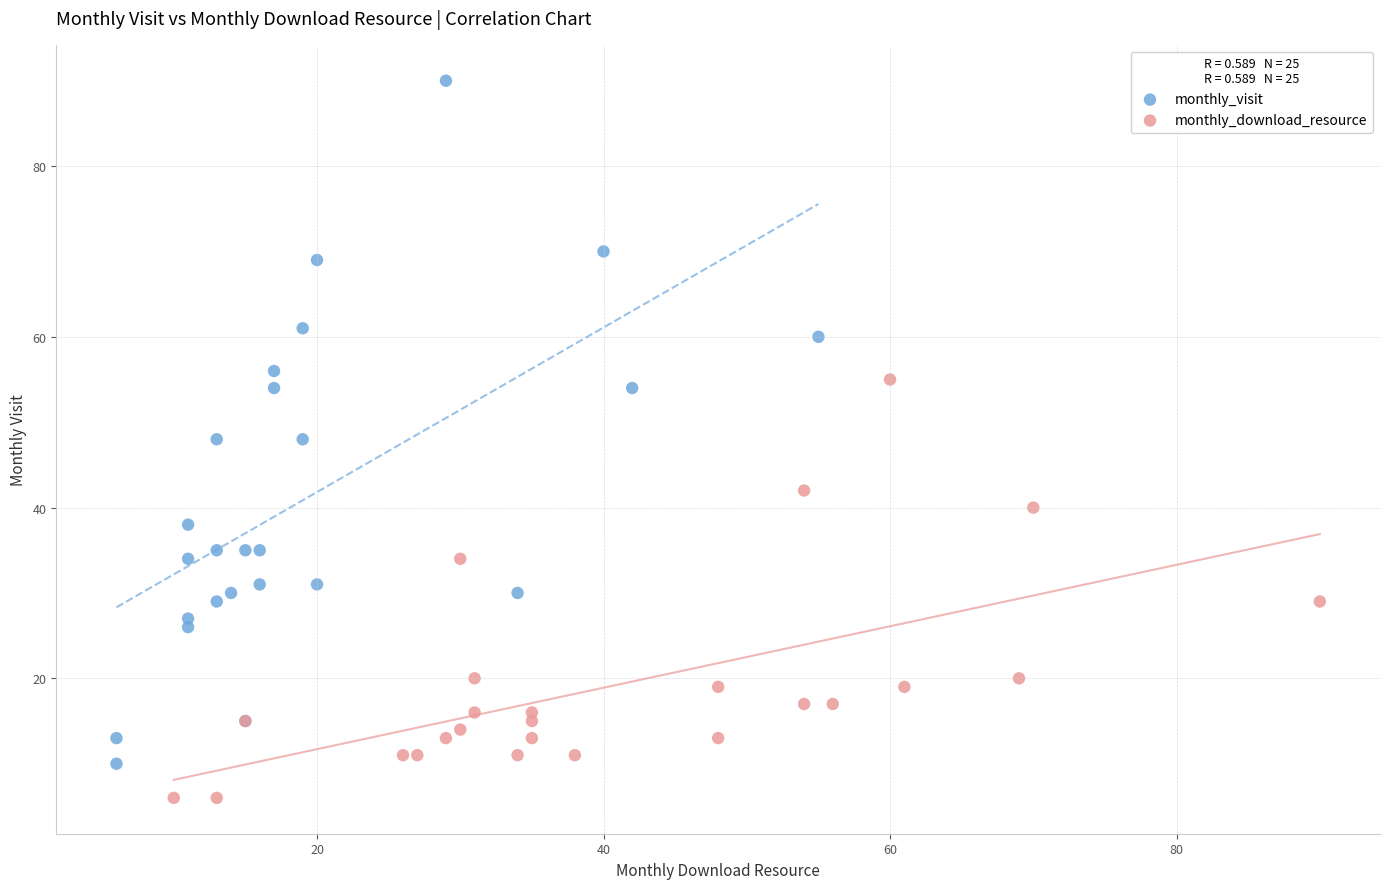

What are all the series names shown in the legend?

monthly_visit, monthly_download_resource